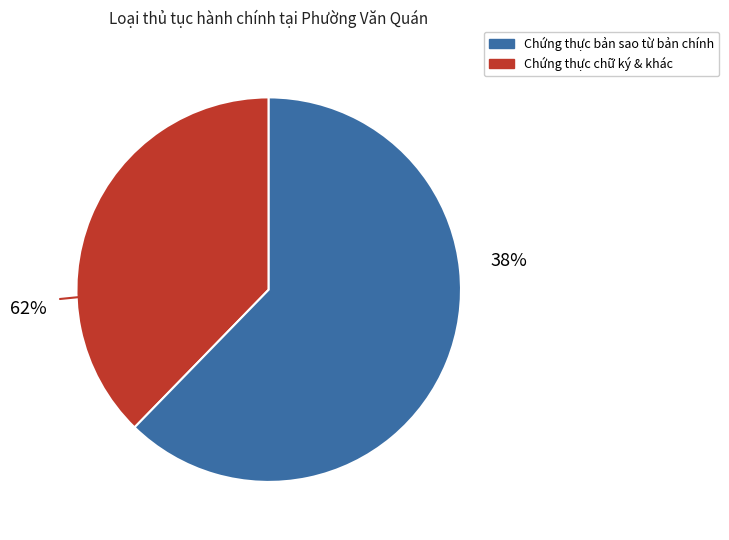

Which category has the biggest portion of the pie?

Chứng thực bản sao từ bản chính giấy tờ